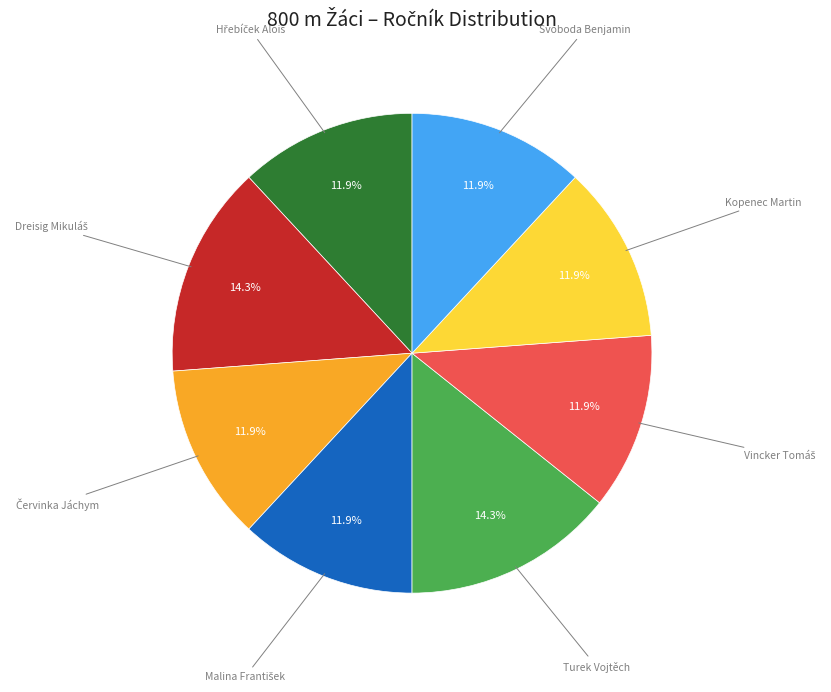

To the nearest percent, what is the difference between the largest and smallest slice percentages?

2%